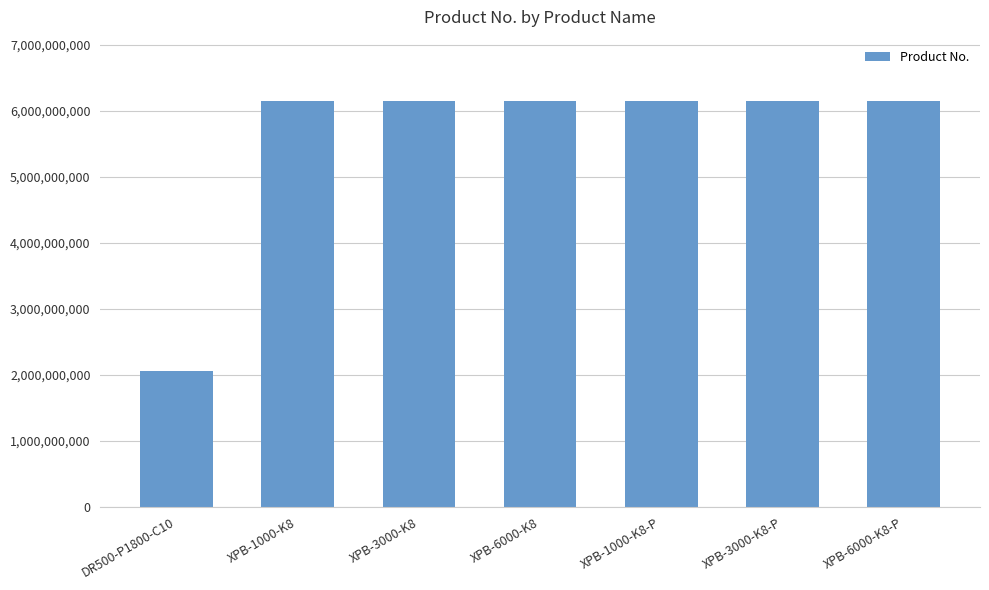

What is the label of the 5th bar from the right?

XPB-3000-K8